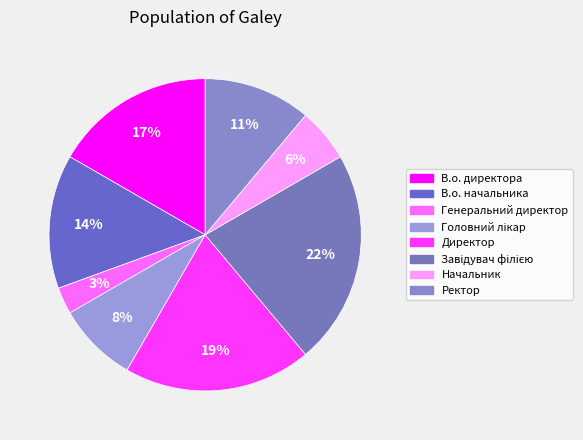

To the nearest percent, what is the average slice percentage?

12%